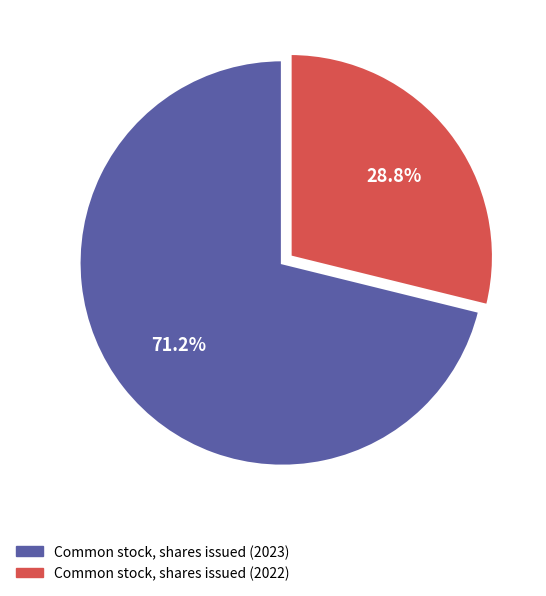

Which category has the biggest portion of the pie?

Common stock, shares issued (2023)